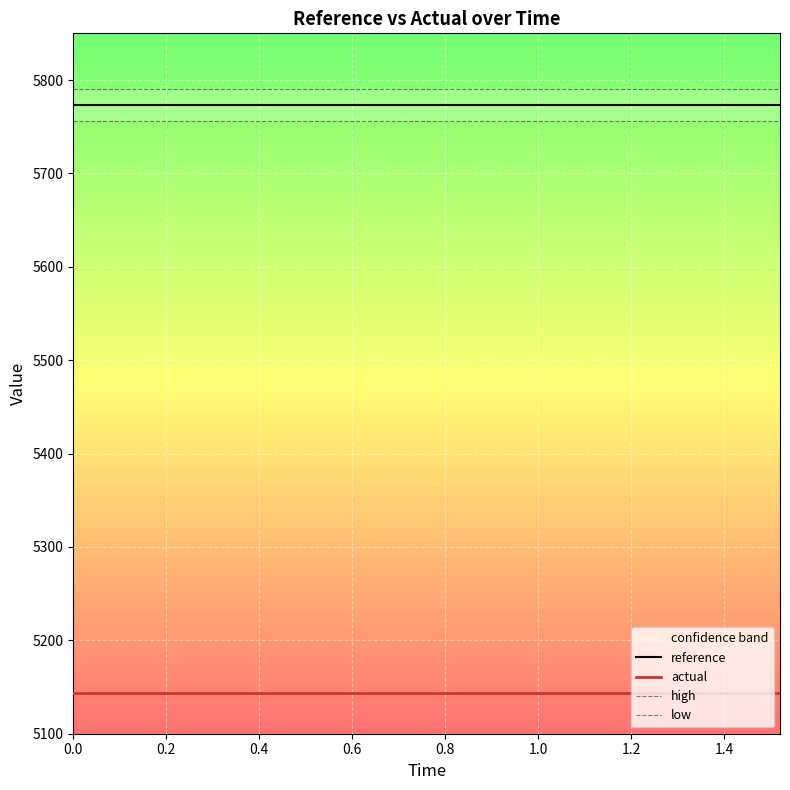

True or false: actual and reference cross at least once.

False